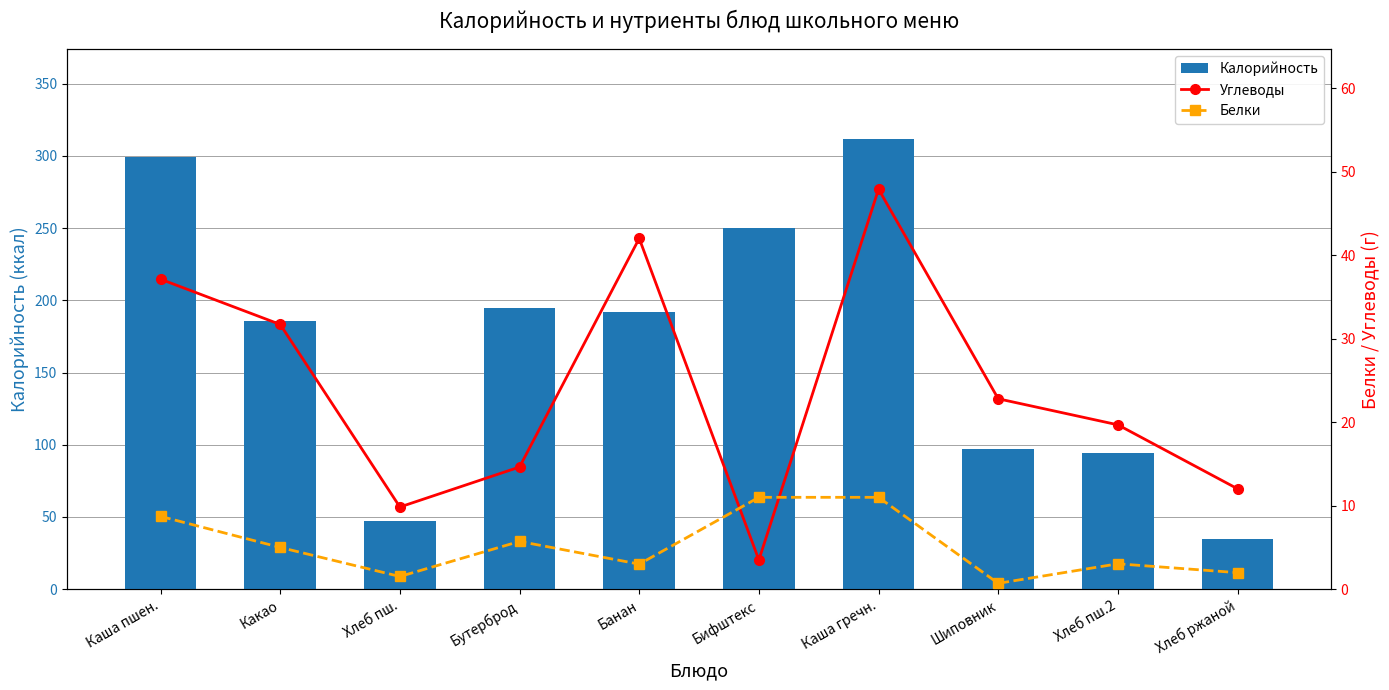

How many data points in Калорийность are above 192?

4